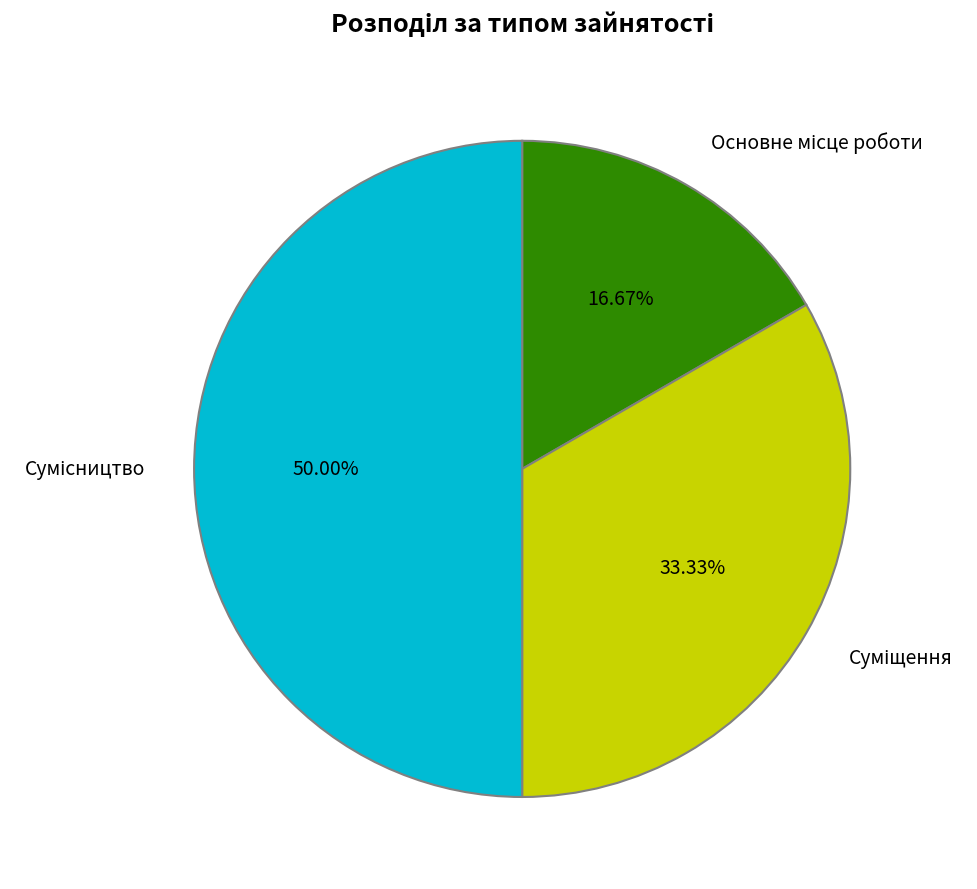

Is there a majority slice in this chart?

No